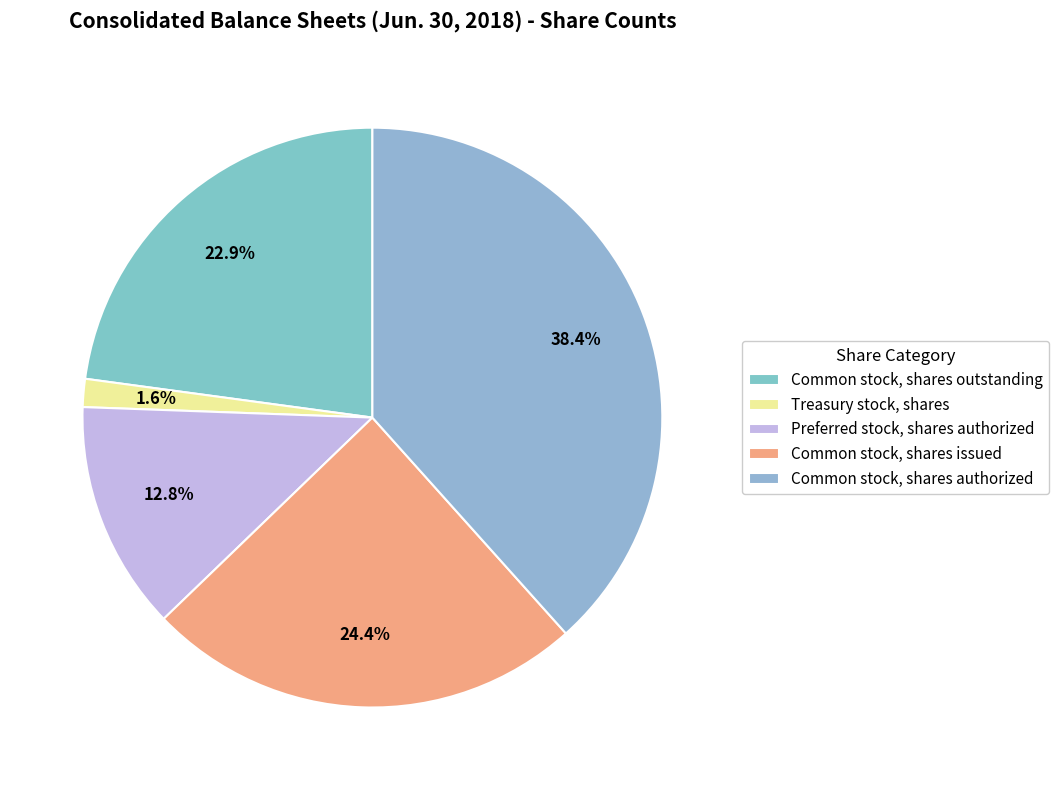

What portion of the pie excludes Treasury stock, shares?

98.4%